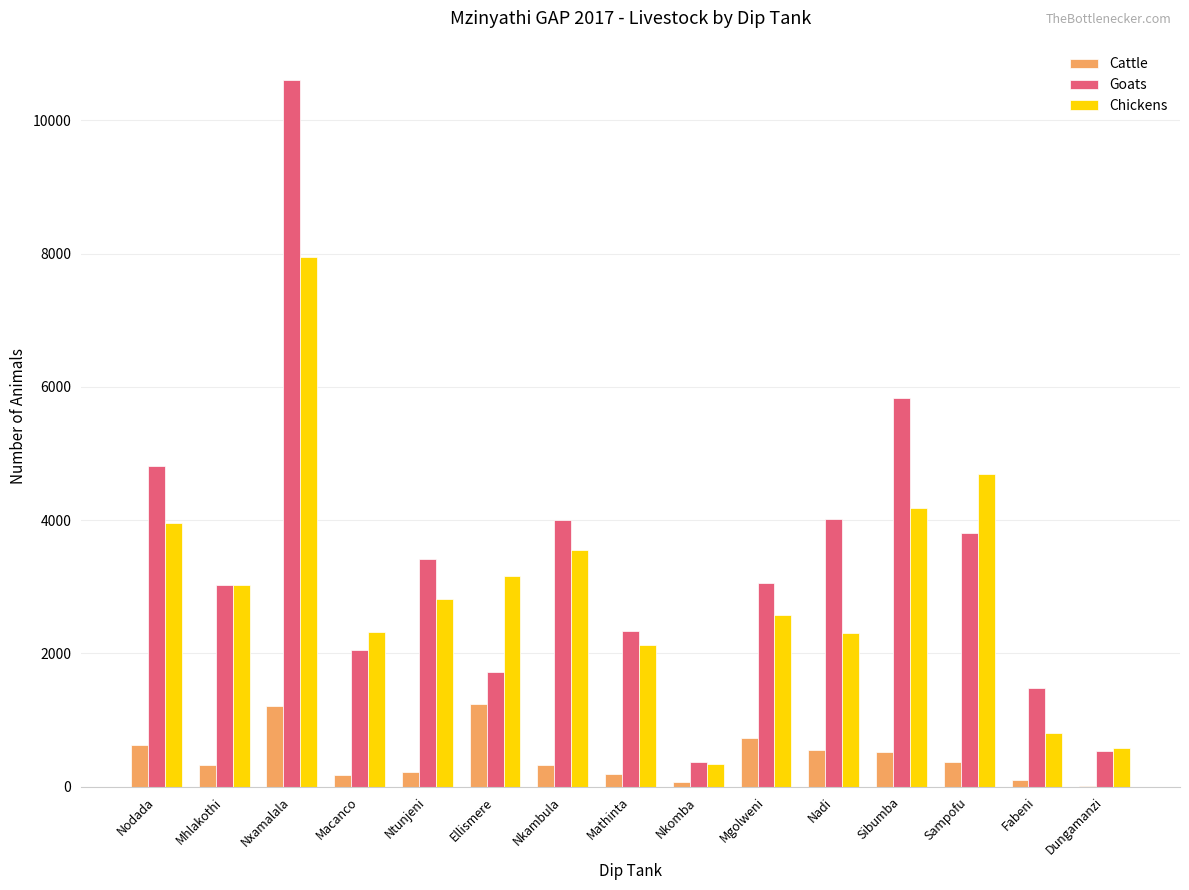

Where does the Cattle series first go above 331?

Nodada